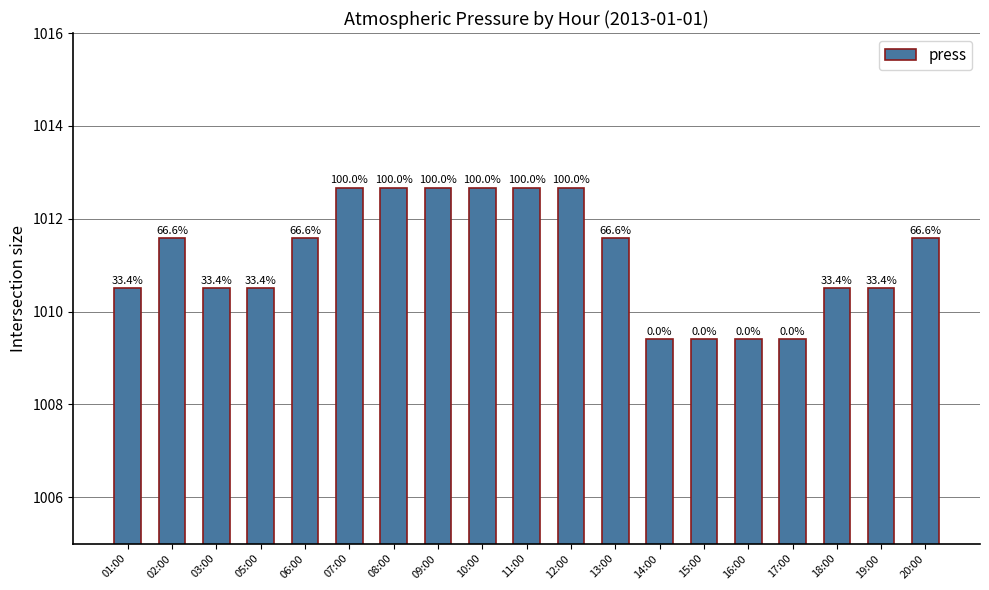

Does the chart contain stacked bars?

No